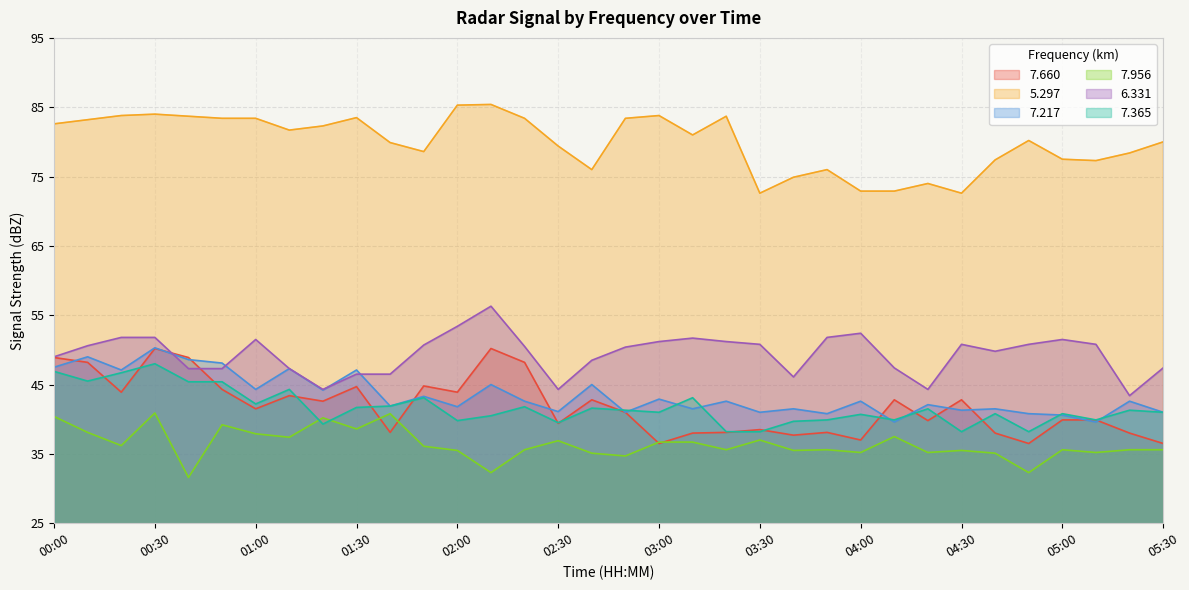

What is the spread (max minus min) of values at 02:10?

53.1